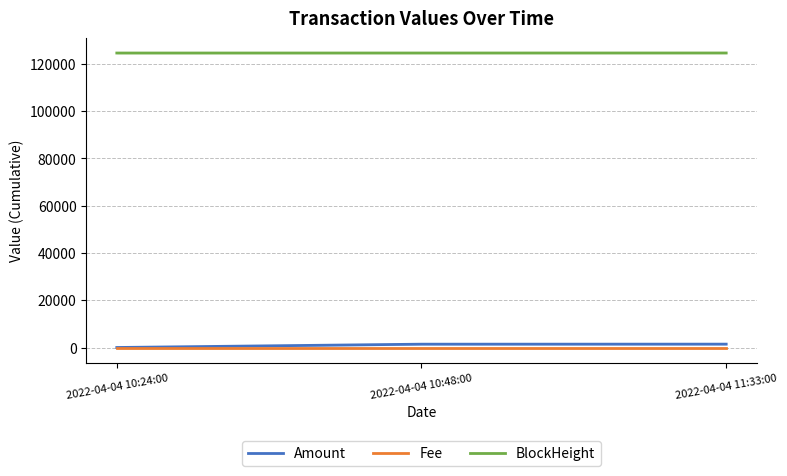

Which series has the largest range (max minus min)?

Amount